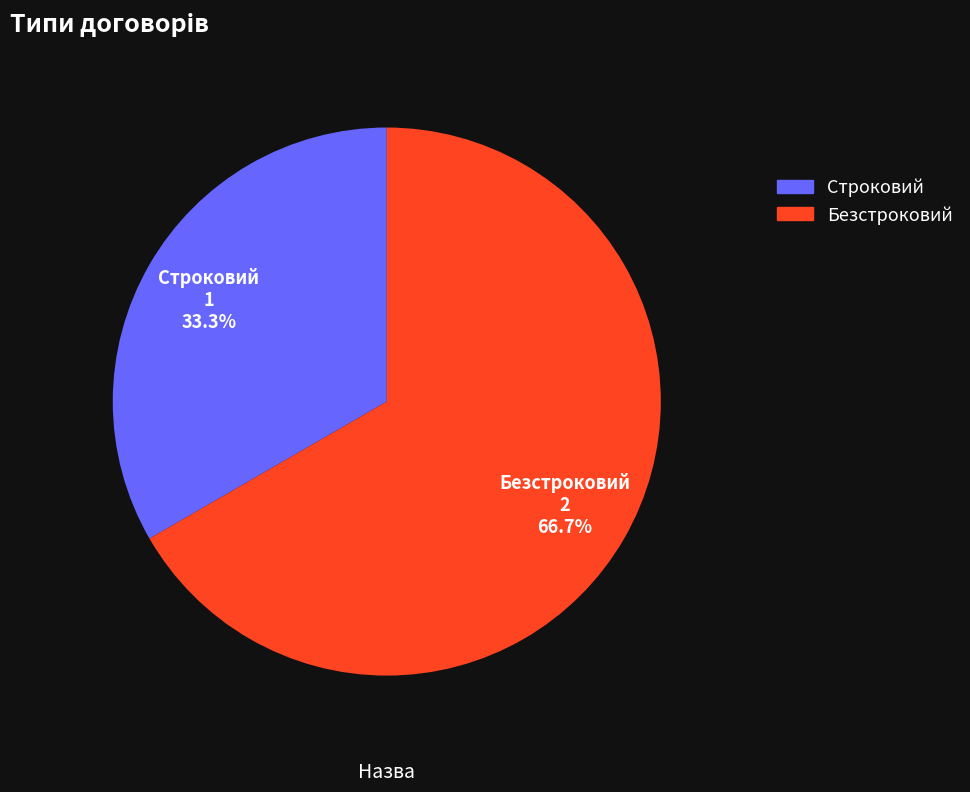

Which category has the biggest portion of the pie?

Безстроковий